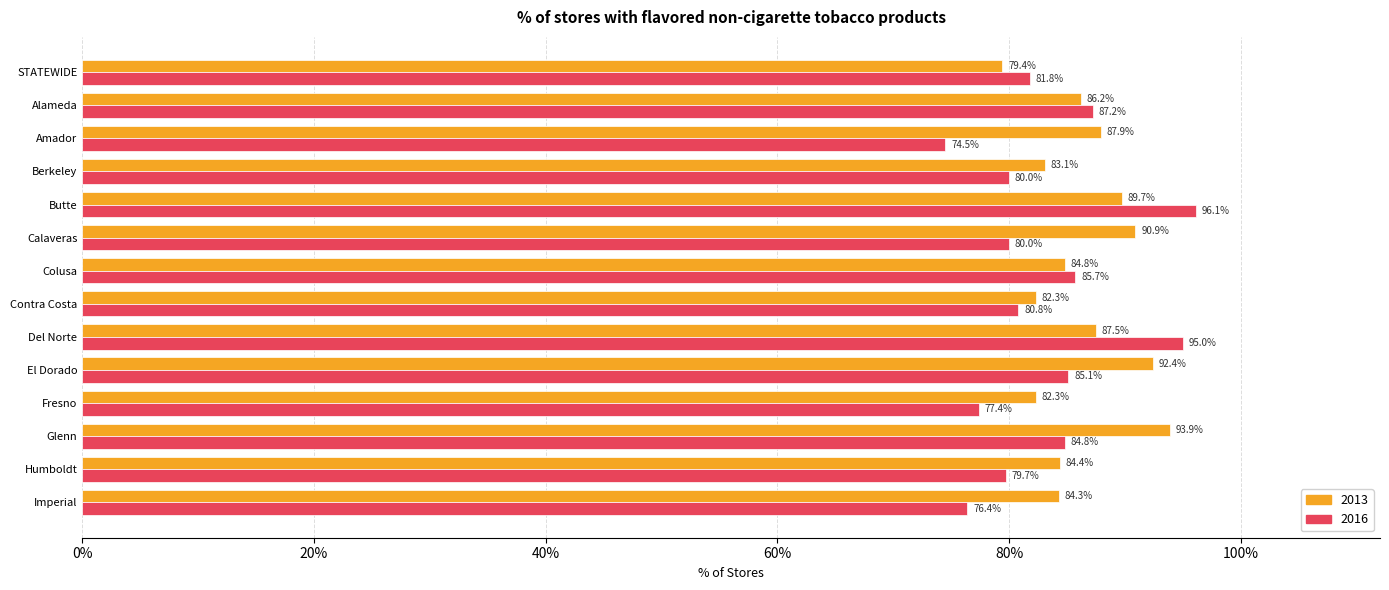

Which series has the largest range (max minus min)?

2016